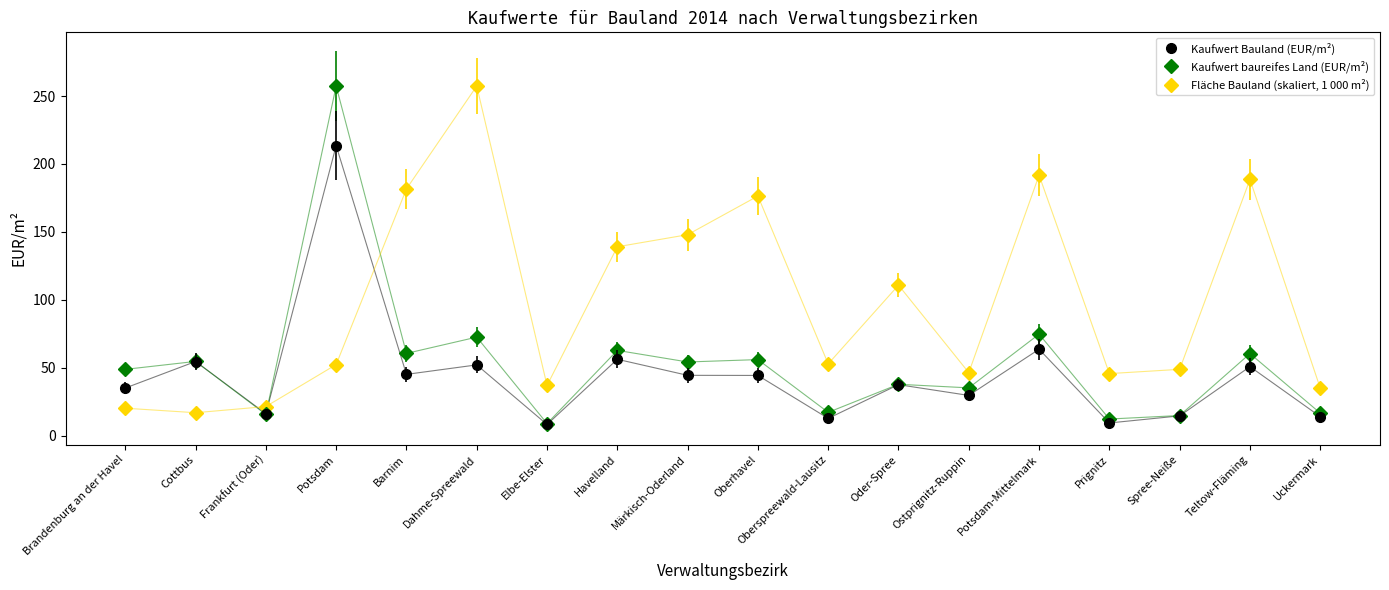

How many lines are shown in the chart?

3